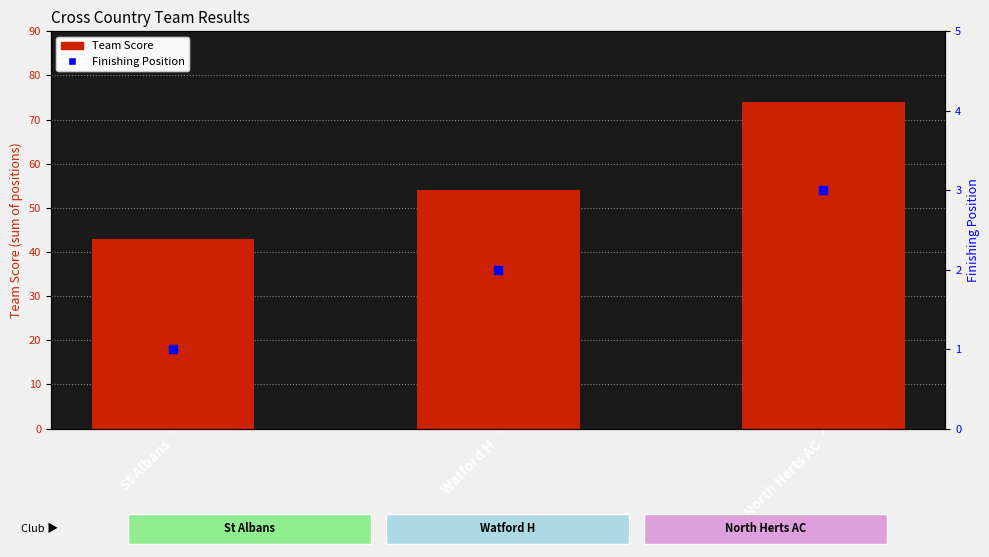

What are all the series names shown in the legend?

Team Score, Finishing Position